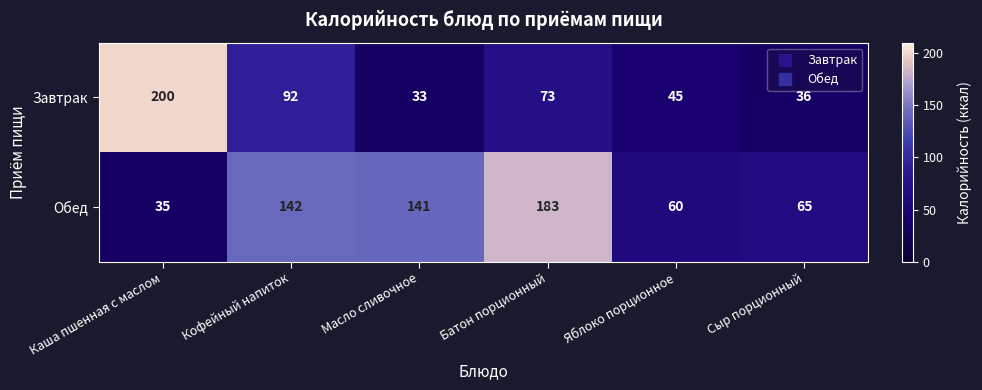

True or false: Обед has a value of 93 at Сыр порционный.

False